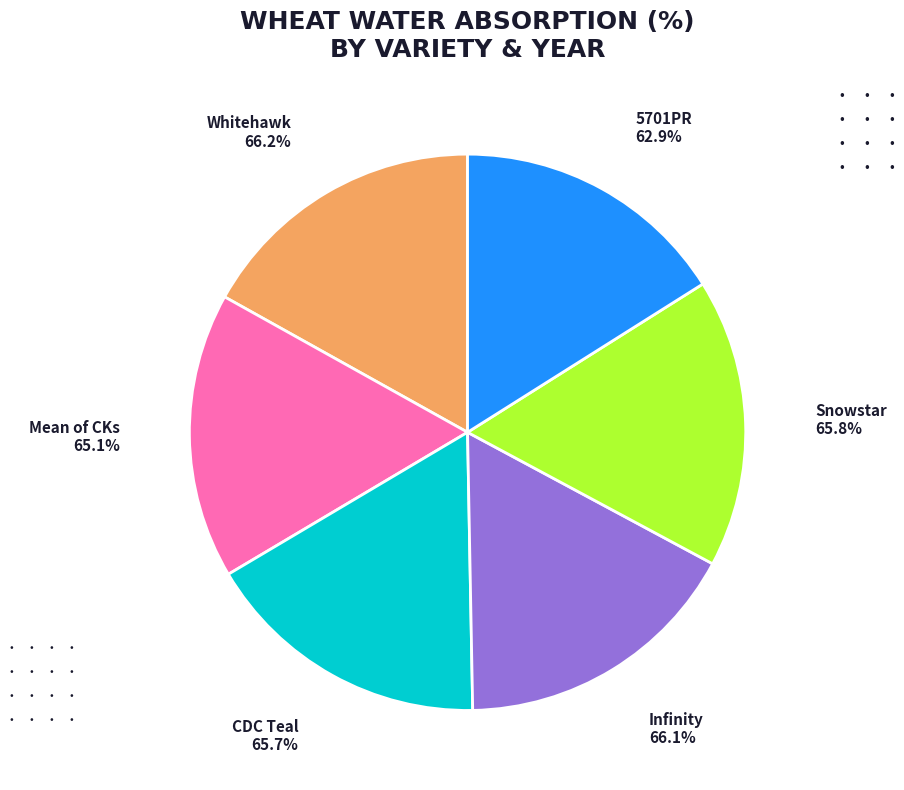

Does any single category account for the majority?

No